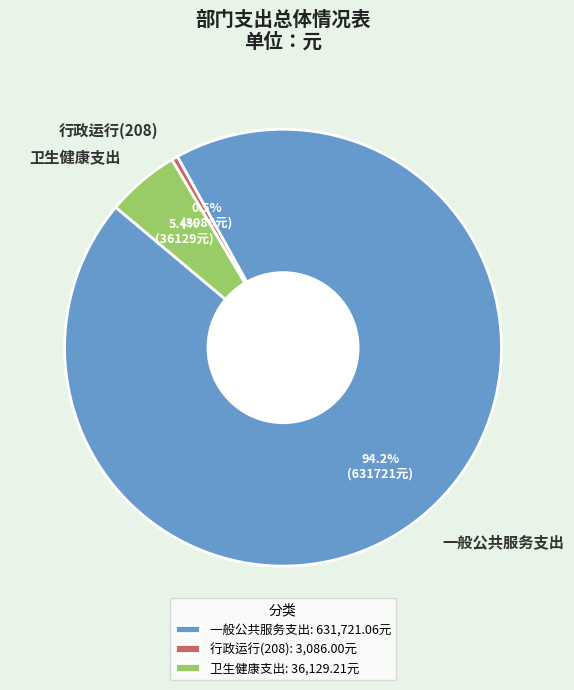

To the nearest percent, what is the difference between the 一般公共服务支出 and 卫生健康支出 slice percentages?

89%